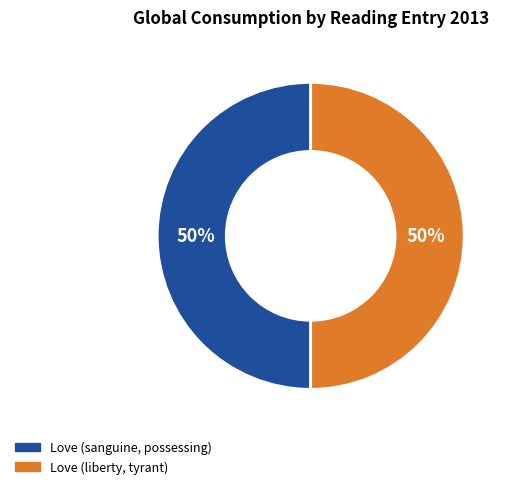

To the nearest percent, what is the combined percentage of Love (sanguine, possessing) and Love (liberty, tyrant)?

100%